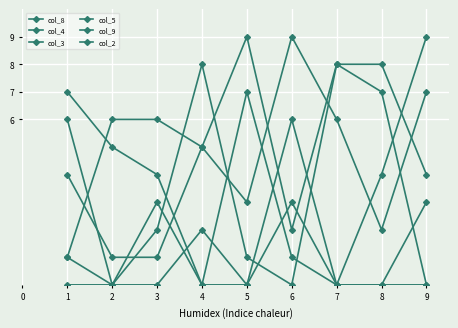

The col_4 series shows 14 at 6. True or false?

False